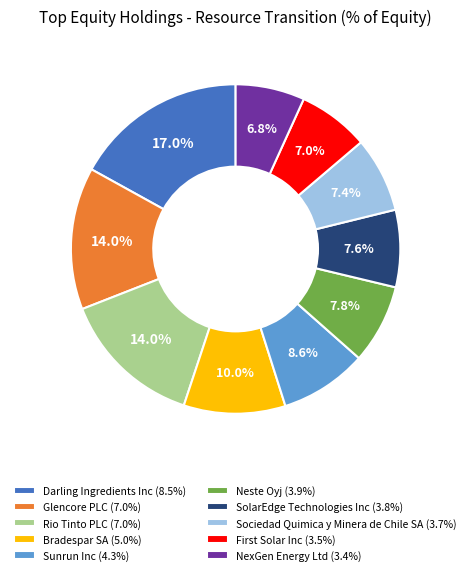

Does any single category account for the majority?

No